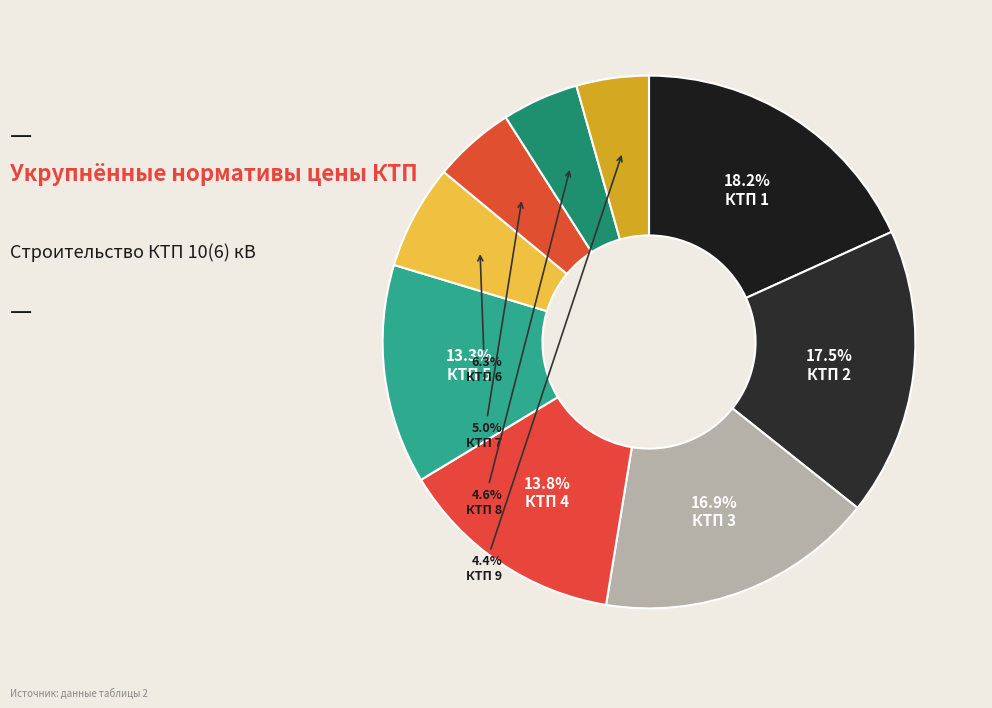

How many slices are in this pie chart?

9